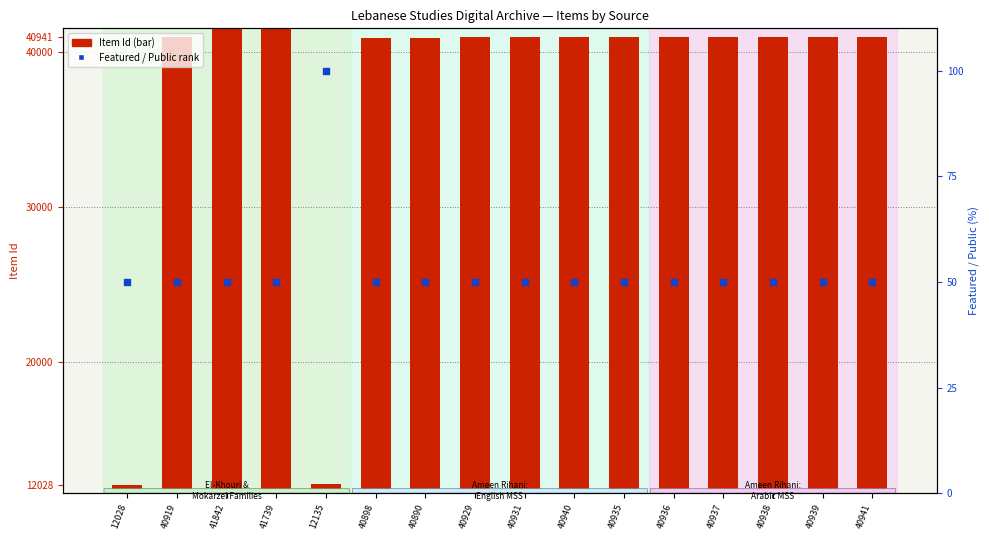

Which series has the largest Y range (max minus min)?

Item Id (transformed count)